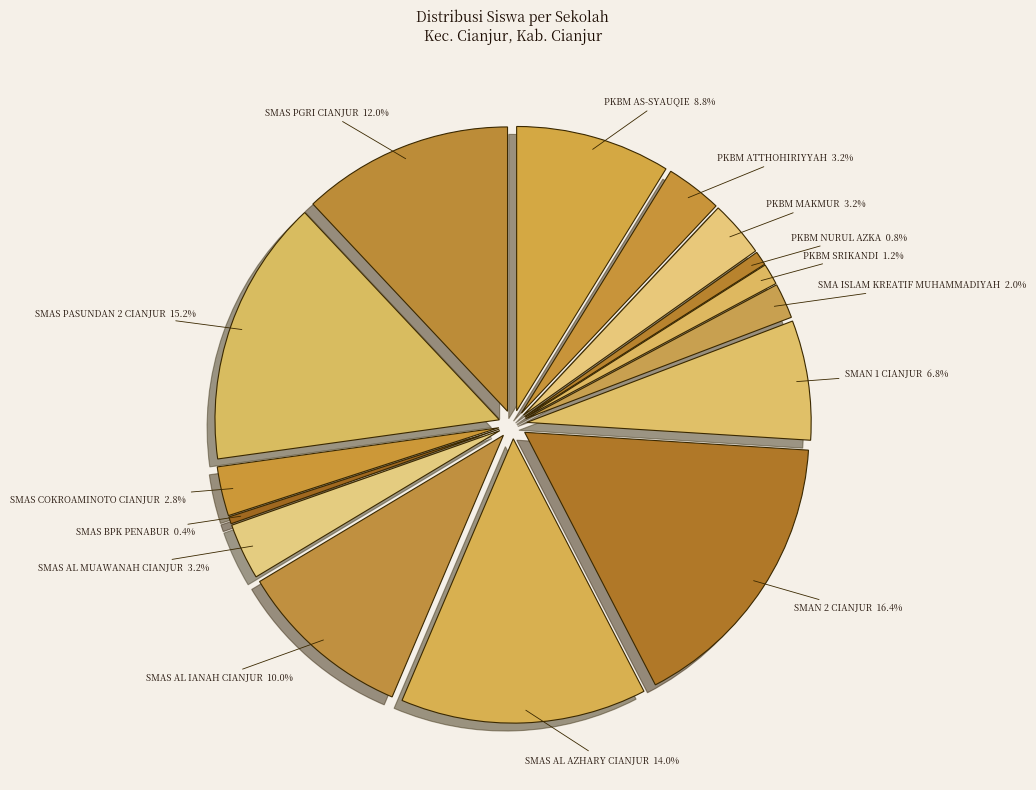

Combined, what portion of the pie is SMAN 2 CIANJUR and SMAS AL AZHARY CIANJUR?

30.4%